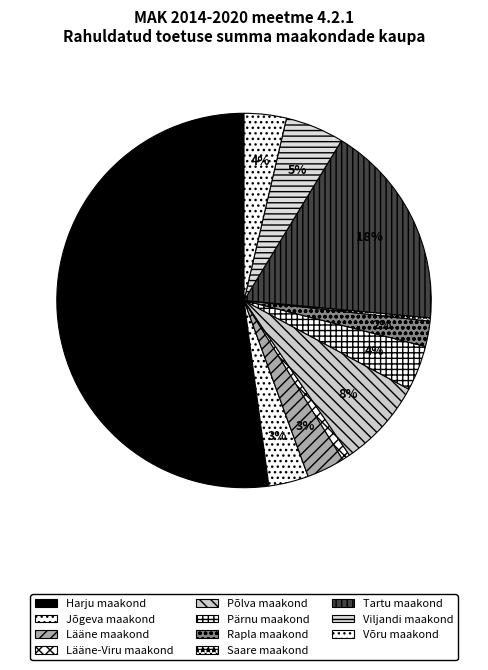

What is the largest slice in the pie chart?

Harju maakond